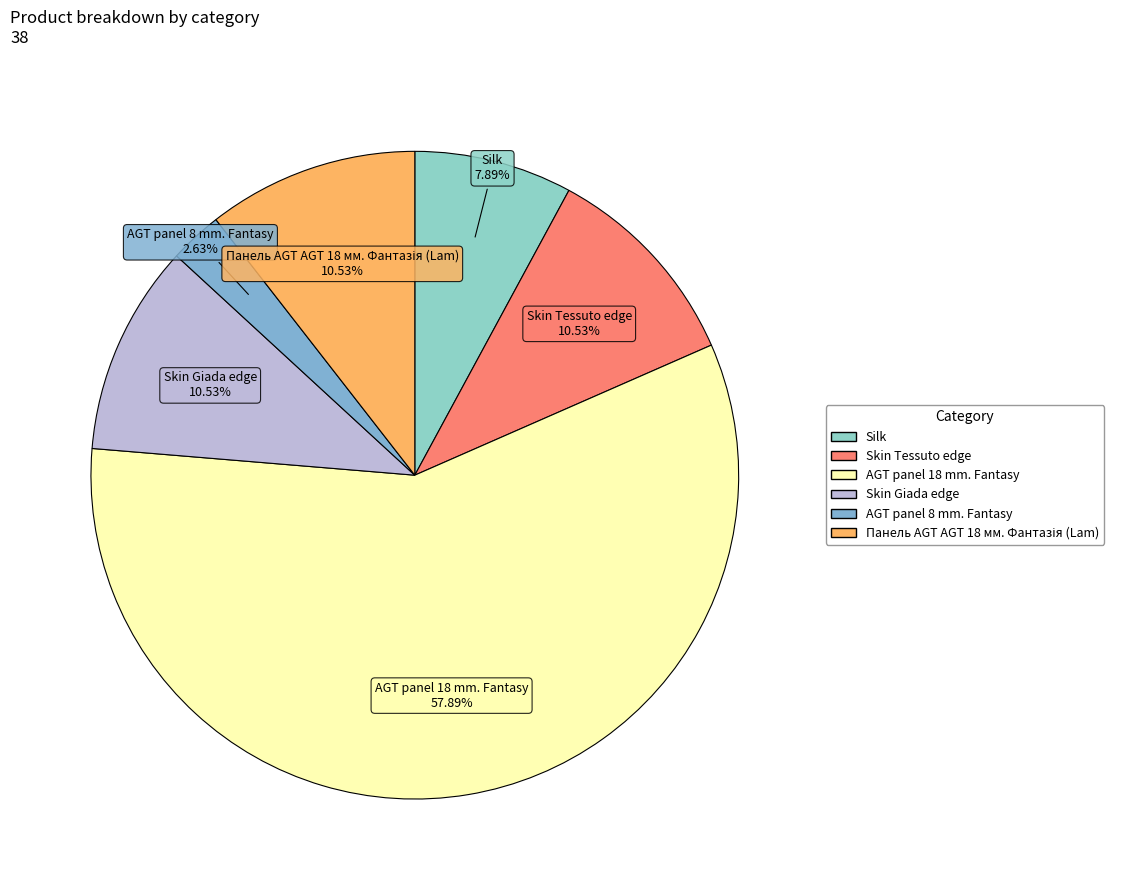

The Skin Giada edge slice represents 1% of the pie. True or false?

False